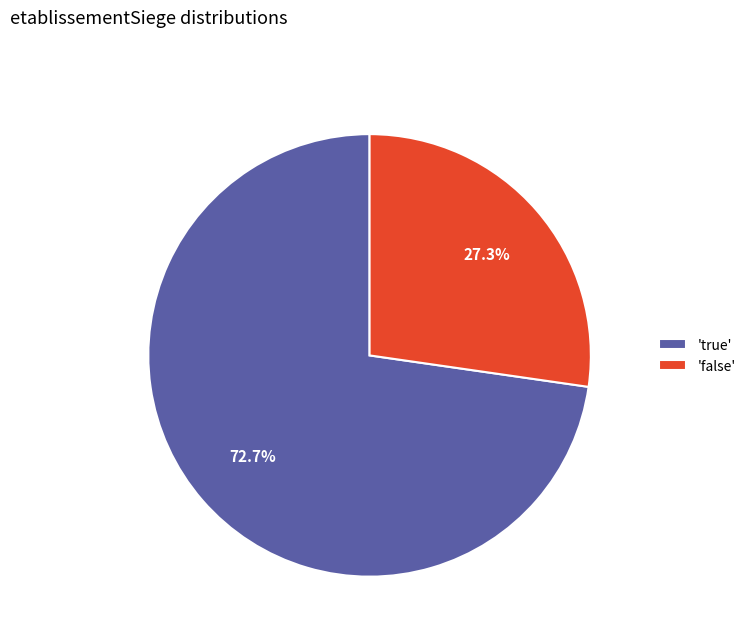

Does any single category account for the majority?

Yes